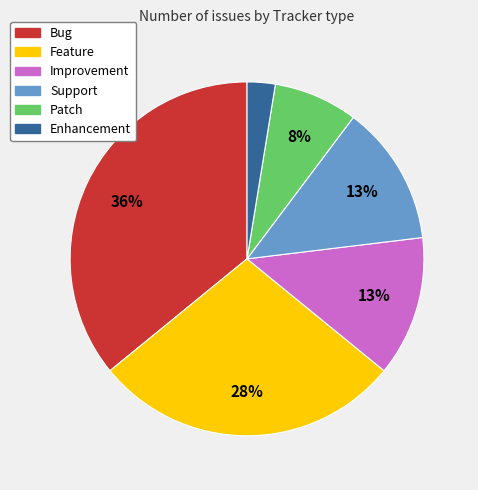

To the nearest percent, what portion does Patch represent?

8%